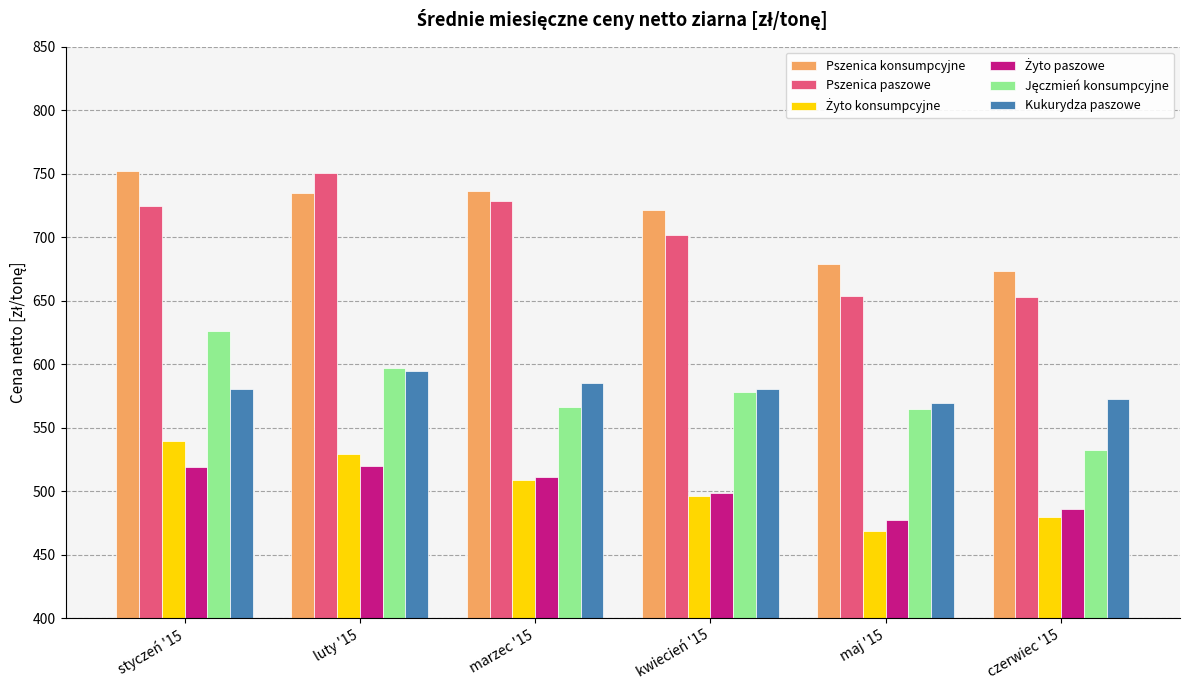

Which series changed the most between kwiecień '15 and maj '15?

Pszenica paszowe